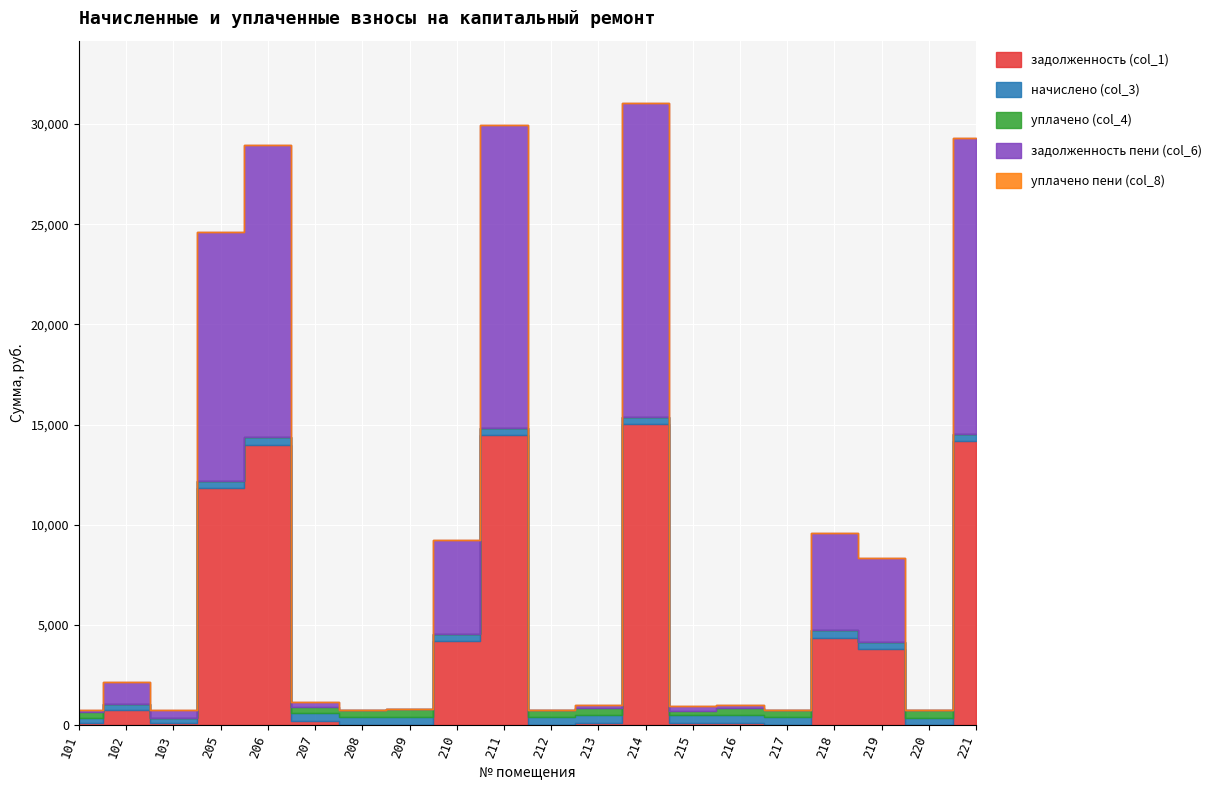

At how many categories does at least one series exceed 14137?

4